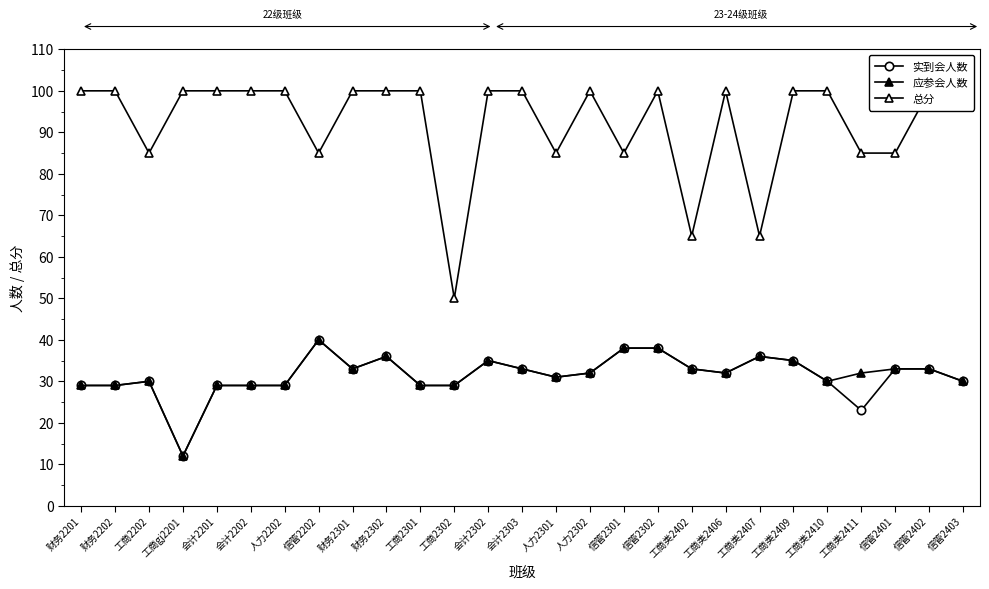

What is the sum of the 总分 values at 信管2403 and 工商类2409?

200